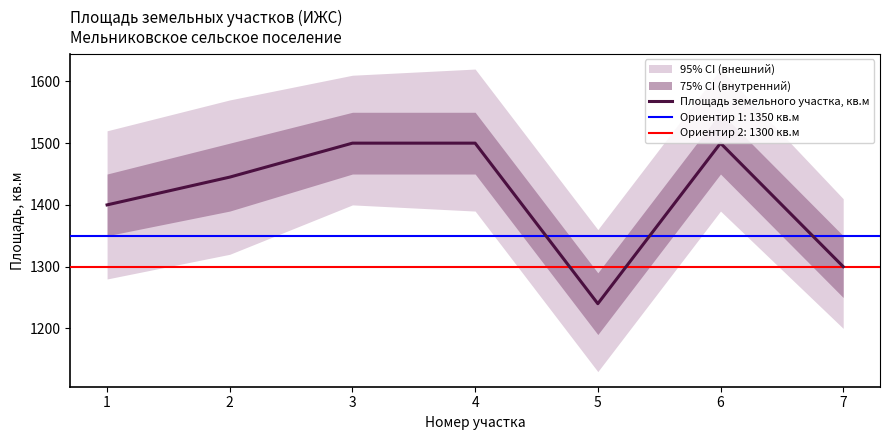

What is the smallest value displayed?

1240